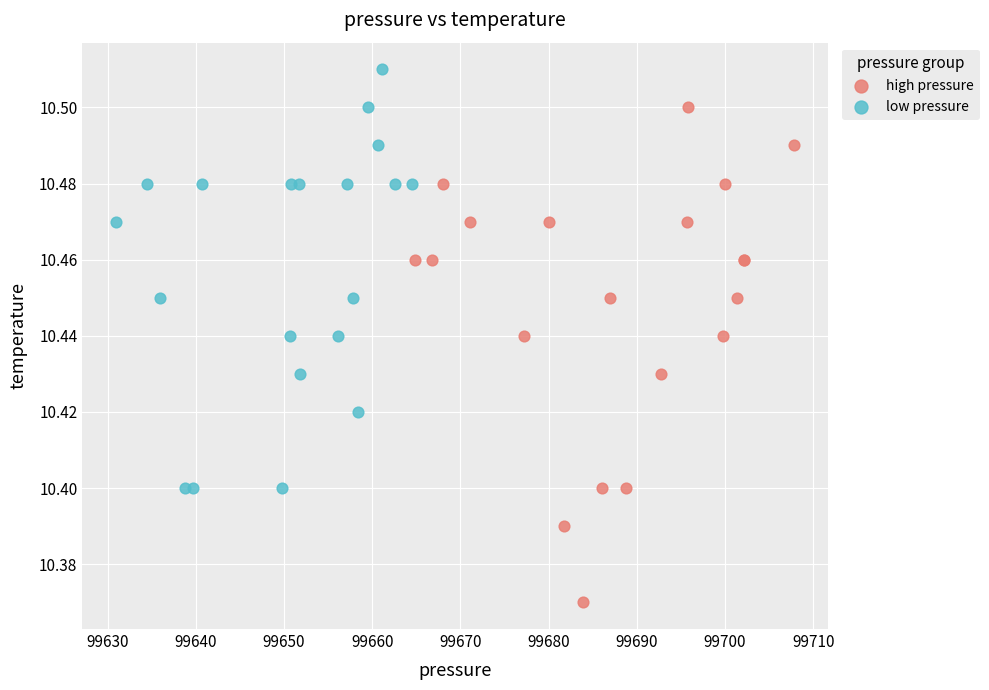

What are all the series names shown in the legend?

high pressure, low pressure